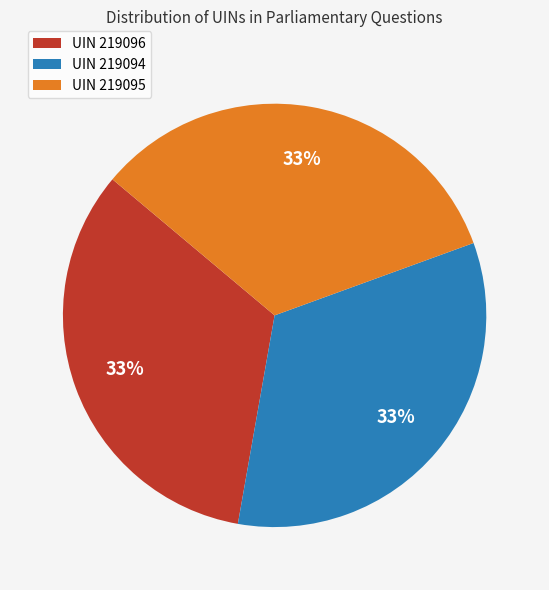

To the nearest percent, what is the average slice percentage?

33%